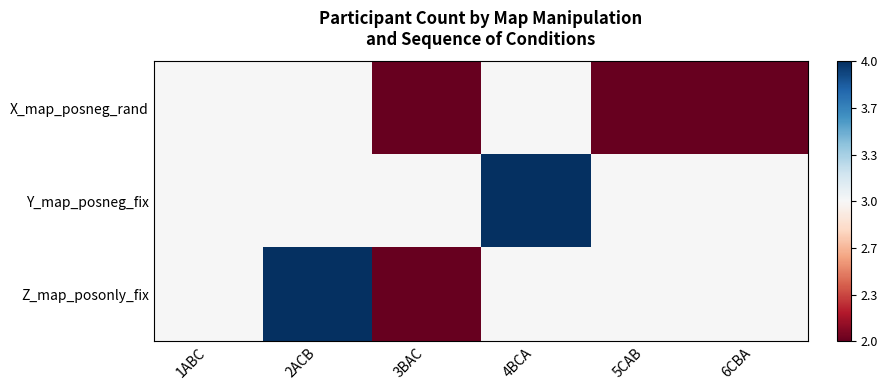

How many distinct data groups are displayed?

3